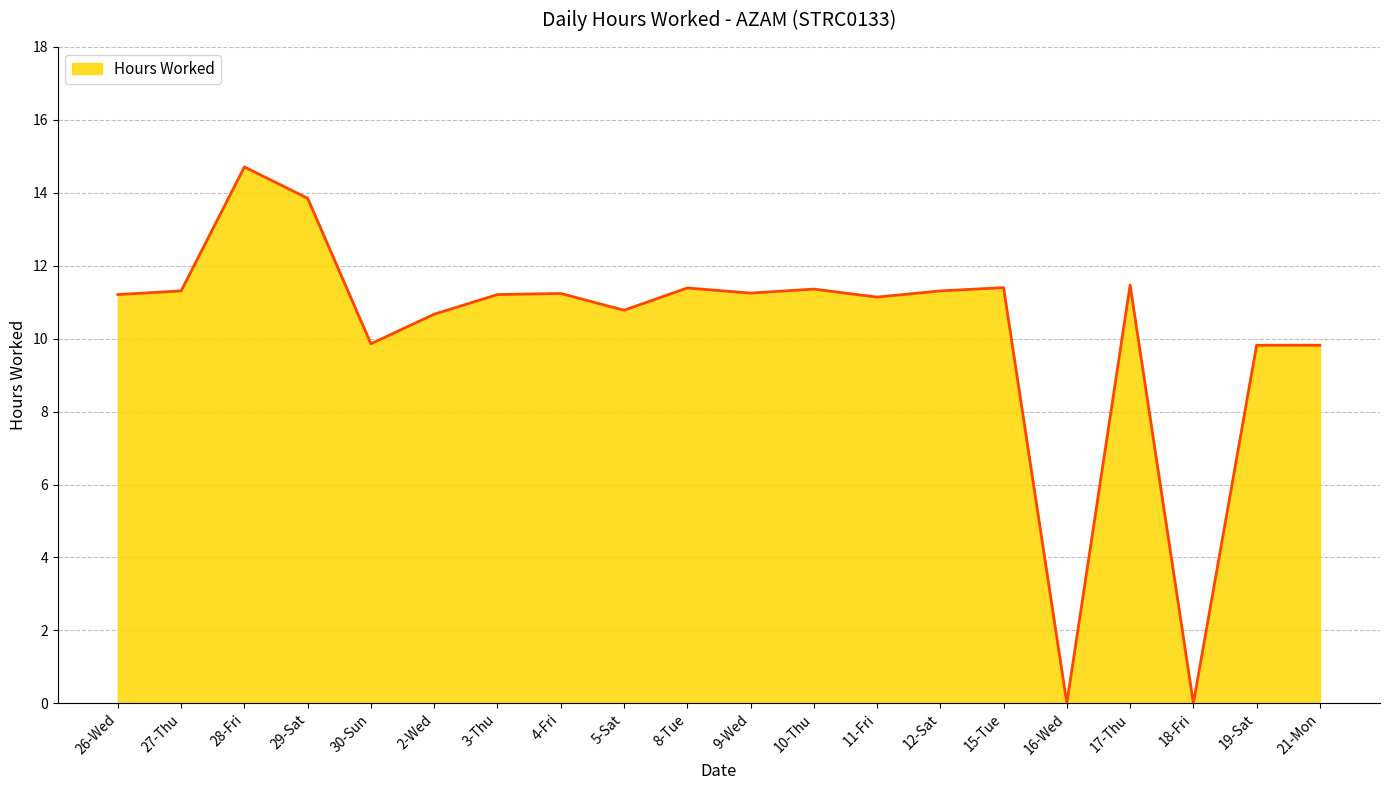

What is the difference between the values at 5-Sat and 17-Thu?

0.7